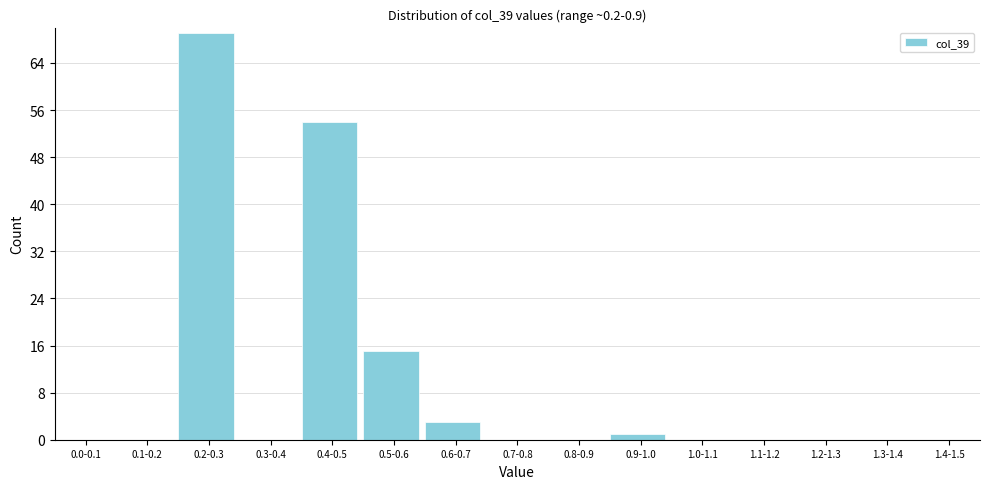

Reading right to left, what are all the values shown in this chart?

1.4-1.5=0	1.3-1.4=0	1.2-1.3=0	1.1-1.2=0	1.0-1.1=0	0.9-1.0=1	0.8-0.9=0	0.7-0.8=0	0.6-0.7=3	0.5-0.6=15	0.4-0.5=54	0.3-0.4=0	0.2-0.3=69	0.1-0.2=0	0.0-0.1=0